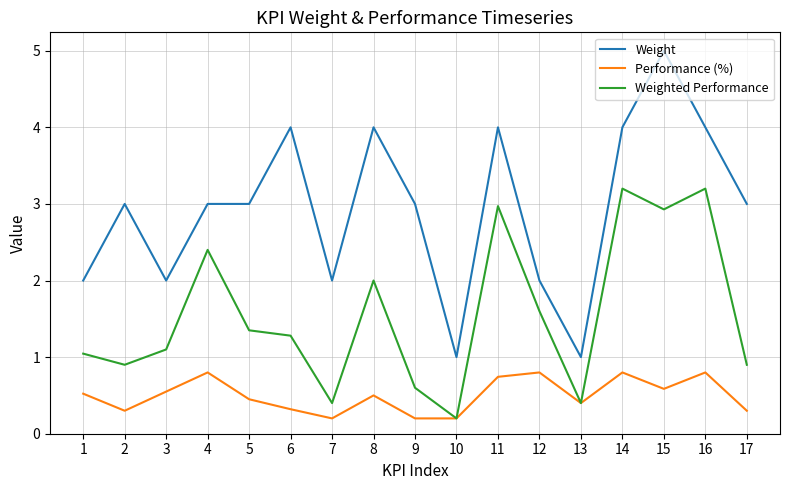

What is the sum of all Performance (%) values?

8.5